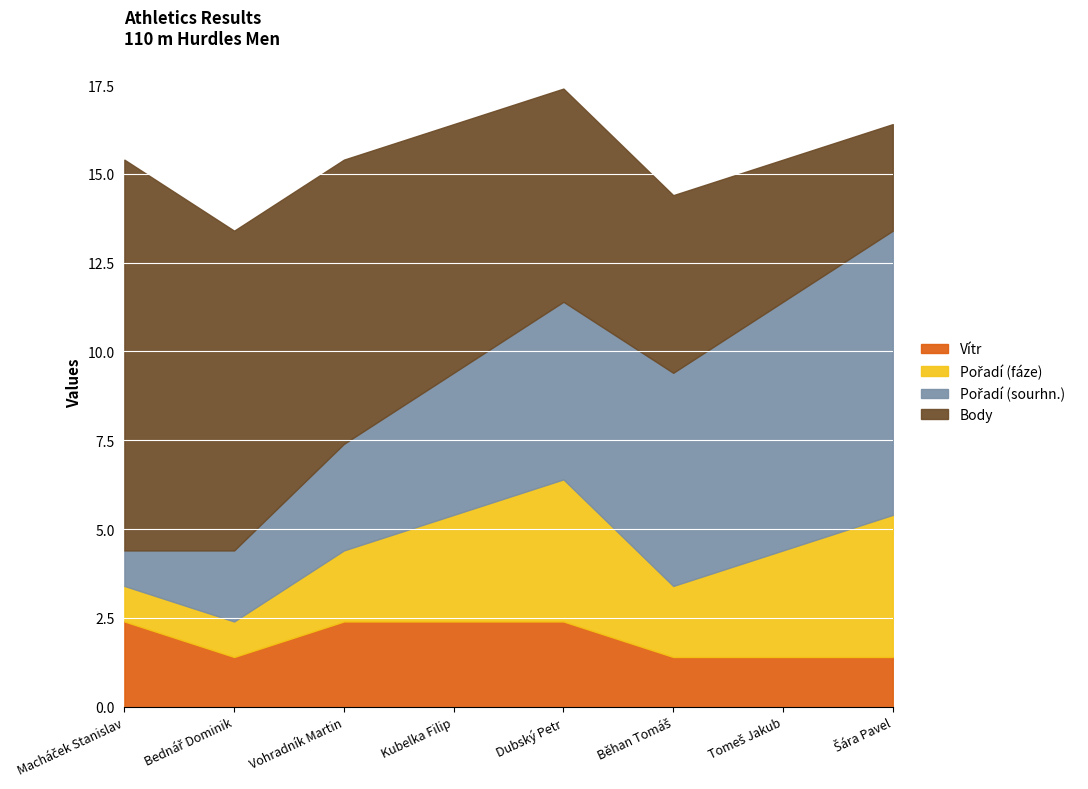

What is the lowest value of the Pořadí (fáze) series?

1.0